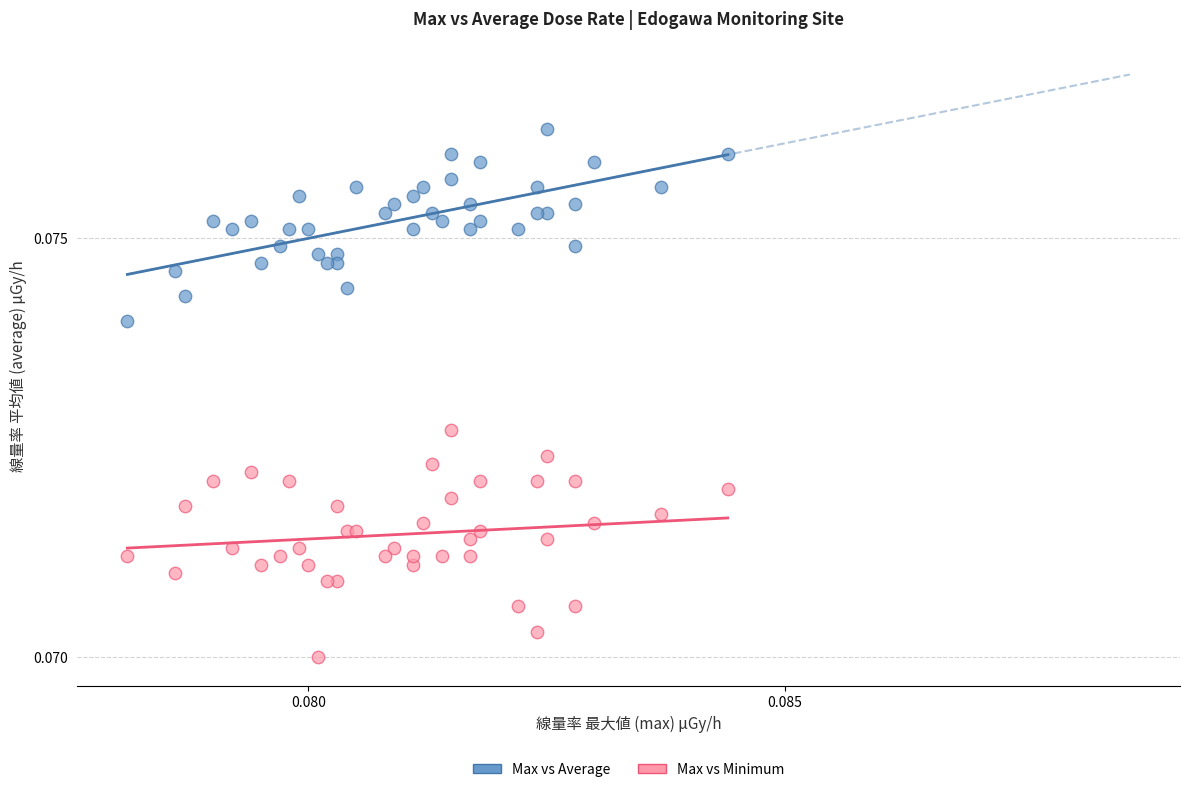

Which series contains the highest Y value?

Max vs Average